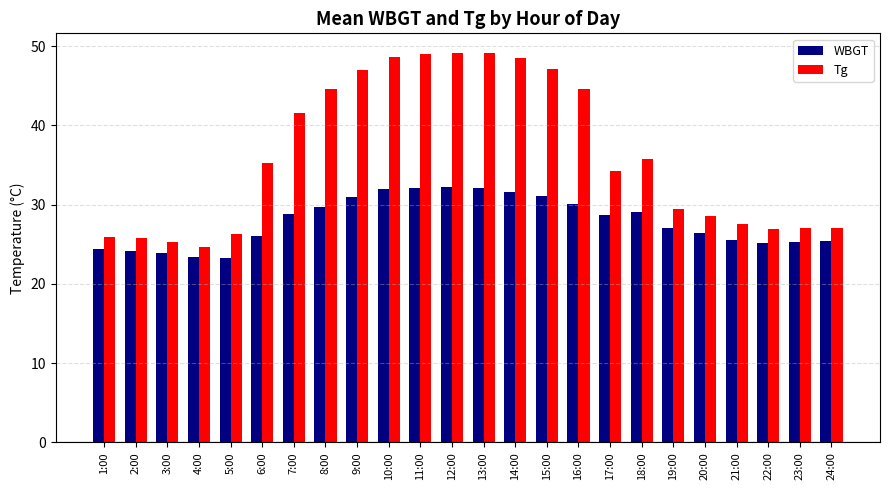

How many series are shown in this chart?

2